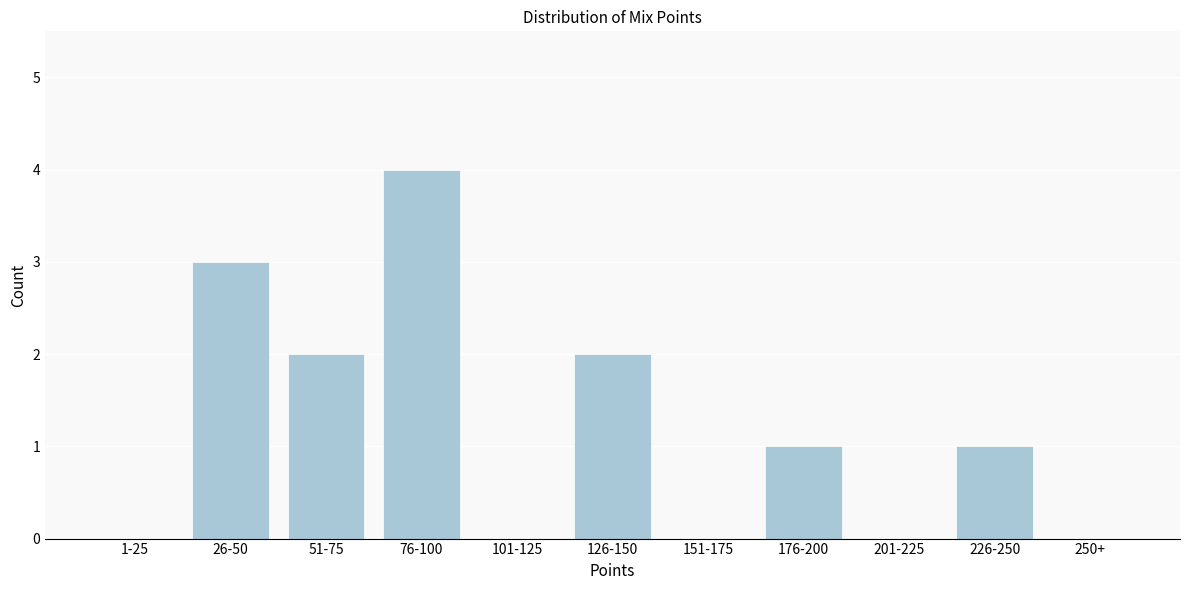

Reading right to left, list all the values displayed in this chart.

250+=0	226-250=1	201-225=0	176-200=1	151-175=0	126-150=2	101-125=0	76-100=4	51-75=2	26-50=3	1-25=0